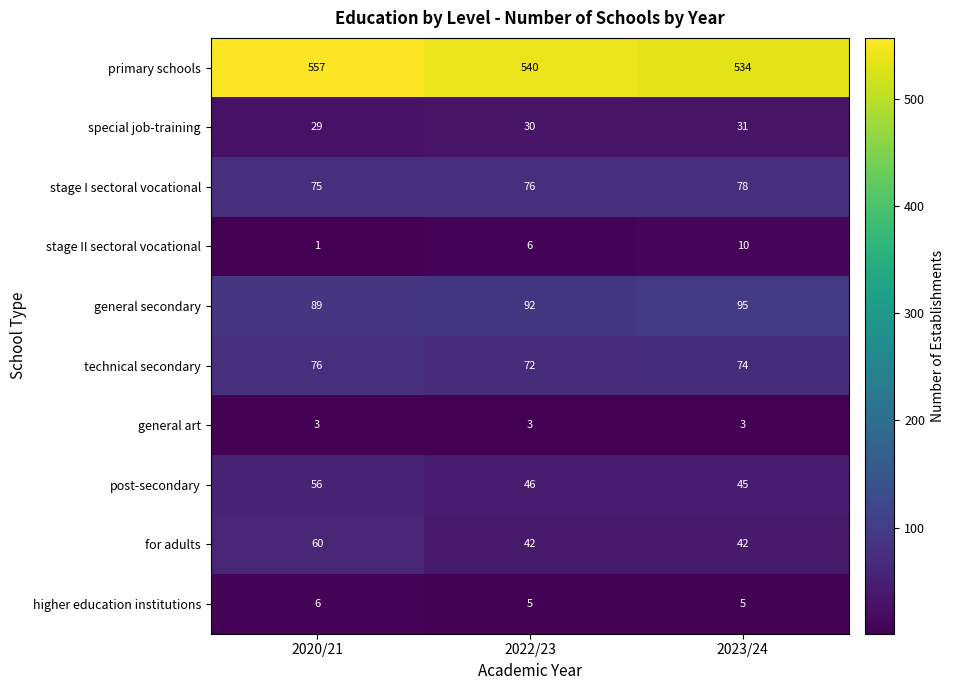

The value of technical secondary at 2022/23 is 126. True or false?

False